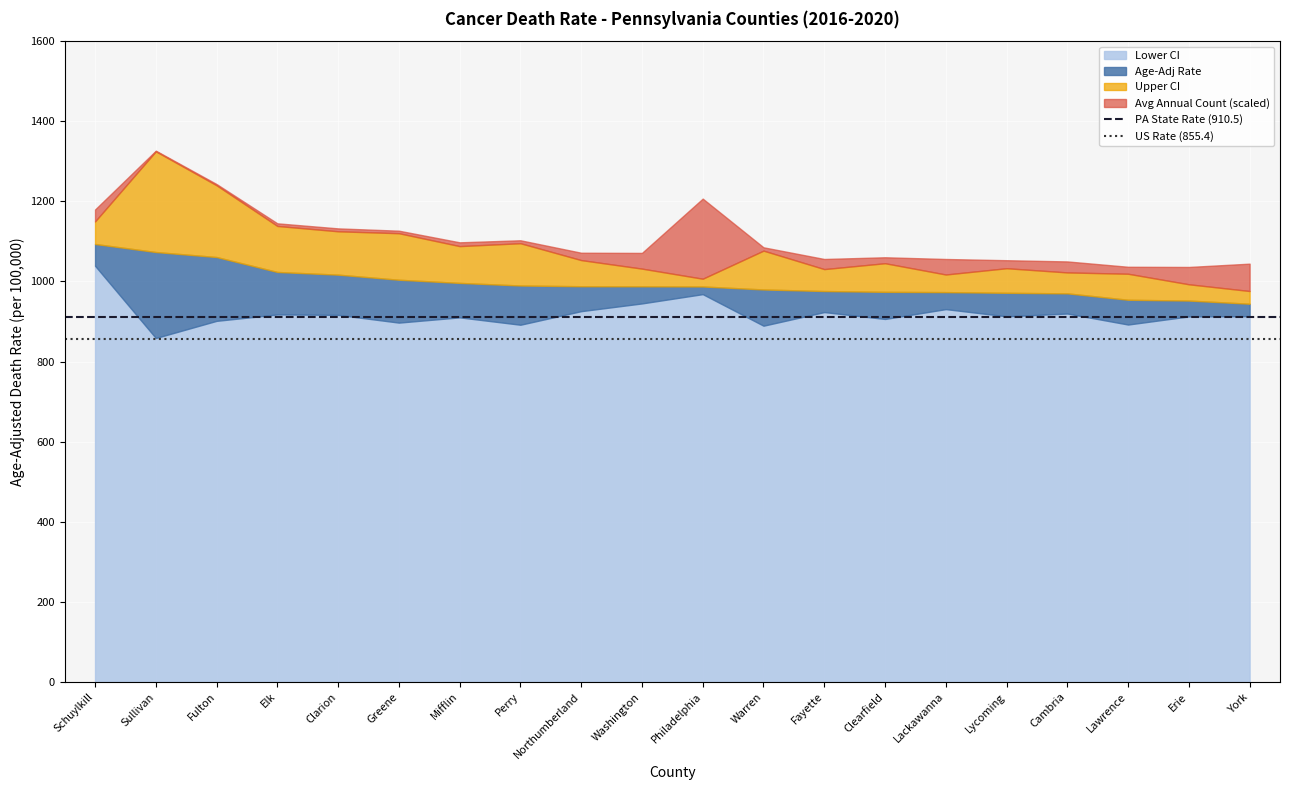

Which category has the highest value in the US Rate (855.4) series?

Schuylkill